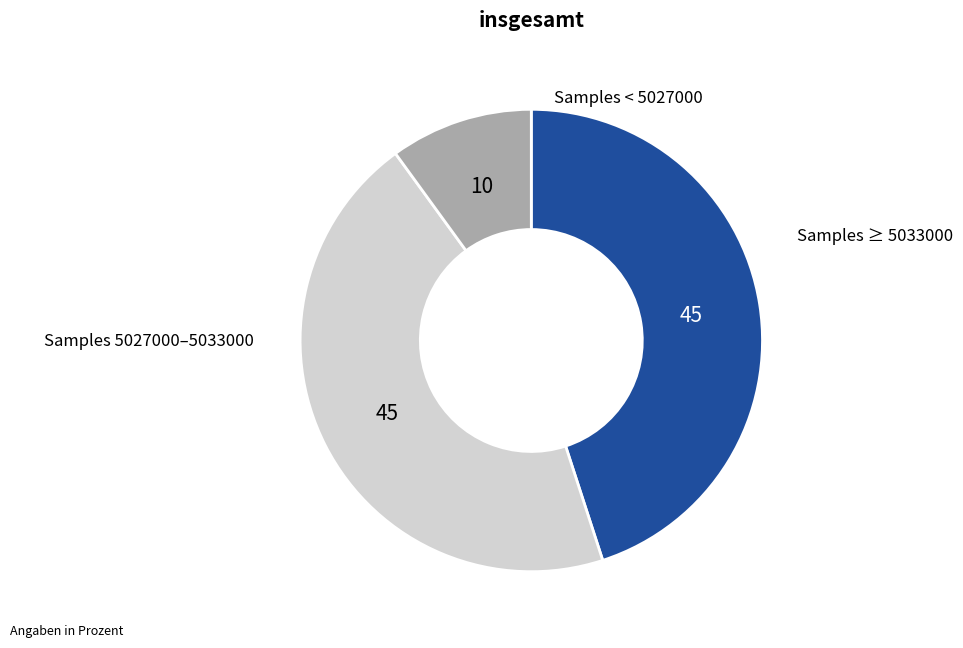

Is there any slice that represents more than half of the pie?

No